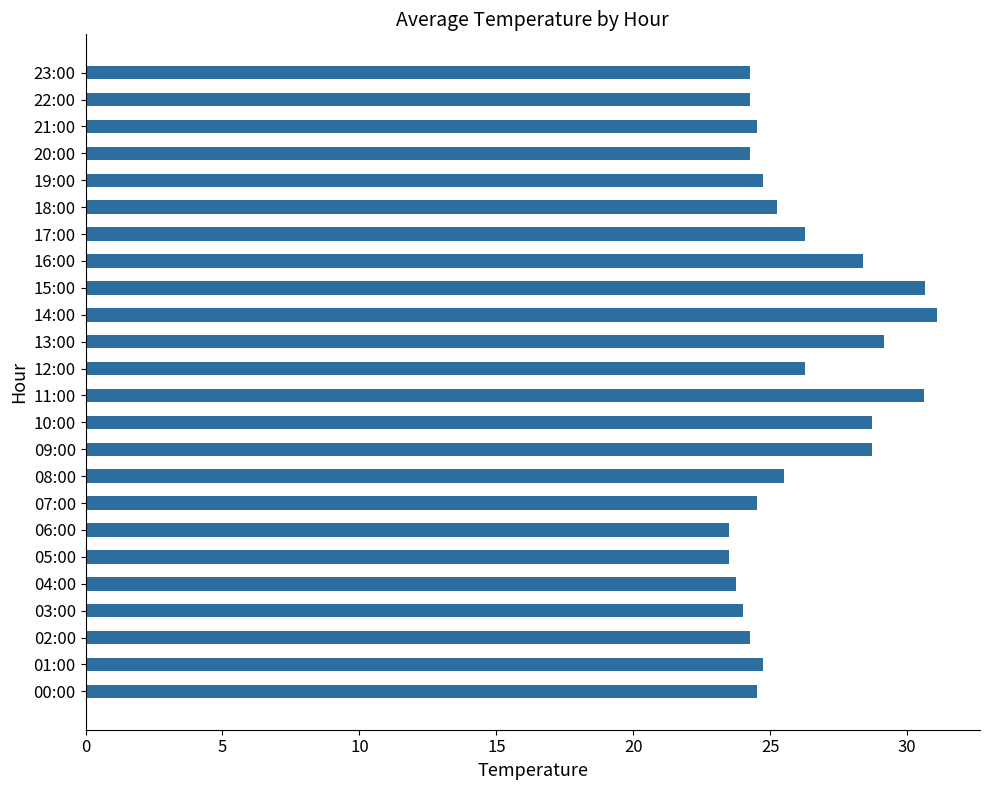

True or false: the data shows 26.2 at 17:00.

True